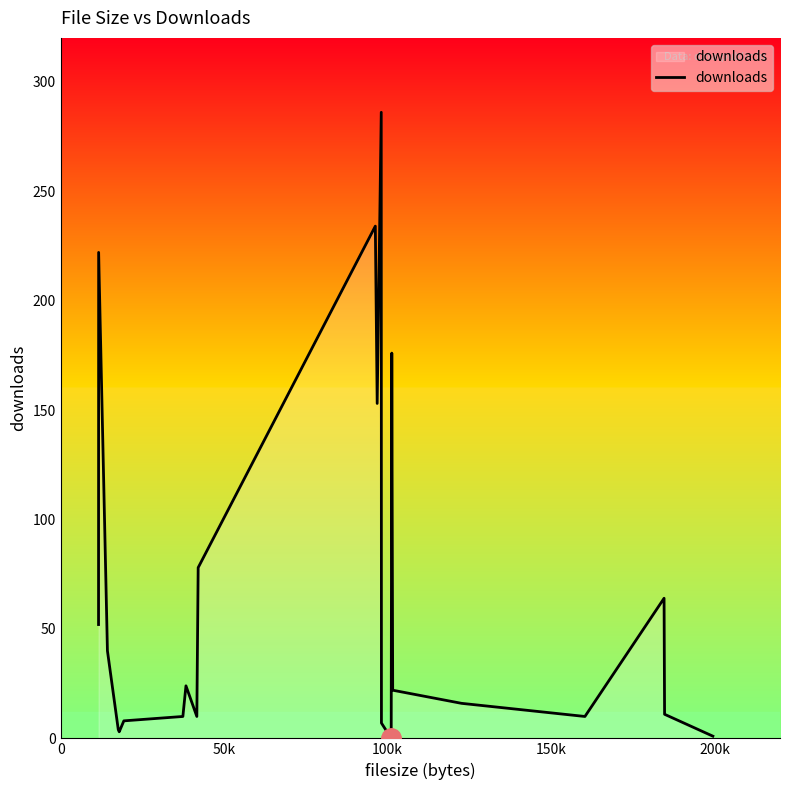

What is the maximum value shown in the chart?

286